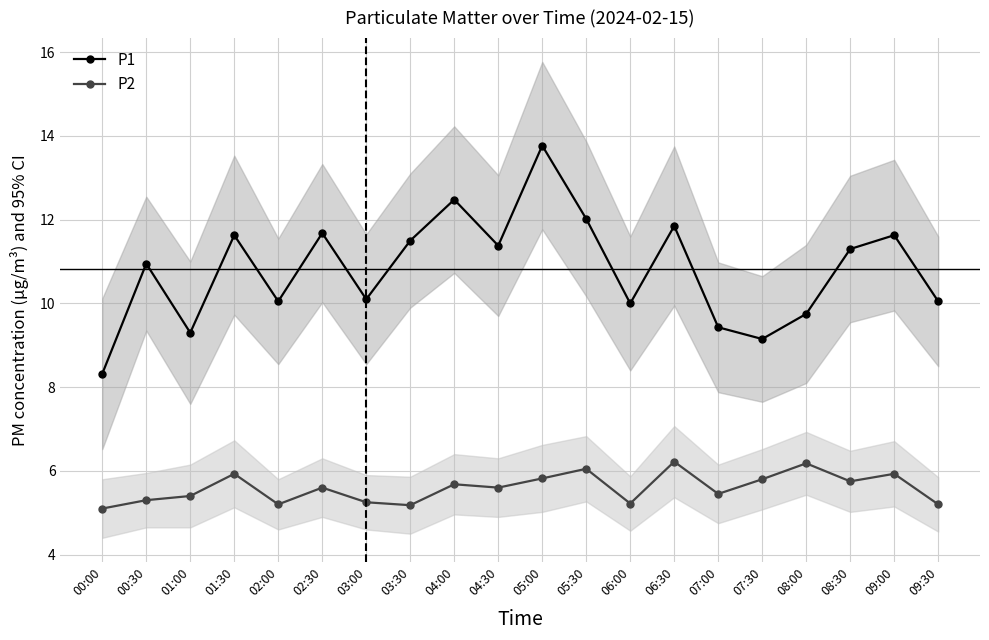

The P2 series shows 2.2 at 00:00. True or false?

False